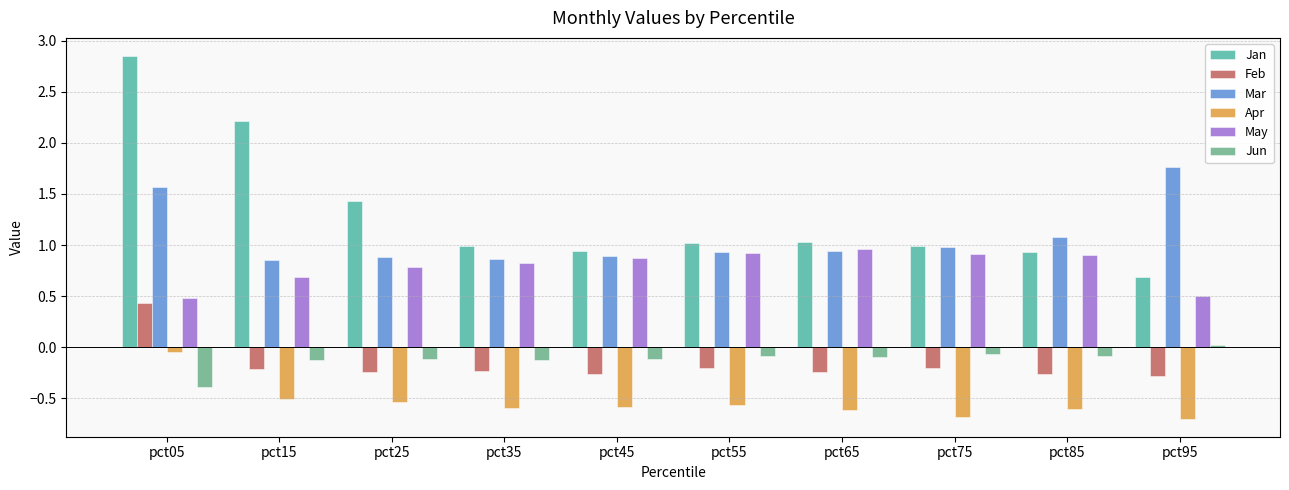

What is the difference between the maximum and minimum values in the Feb series?

0.7